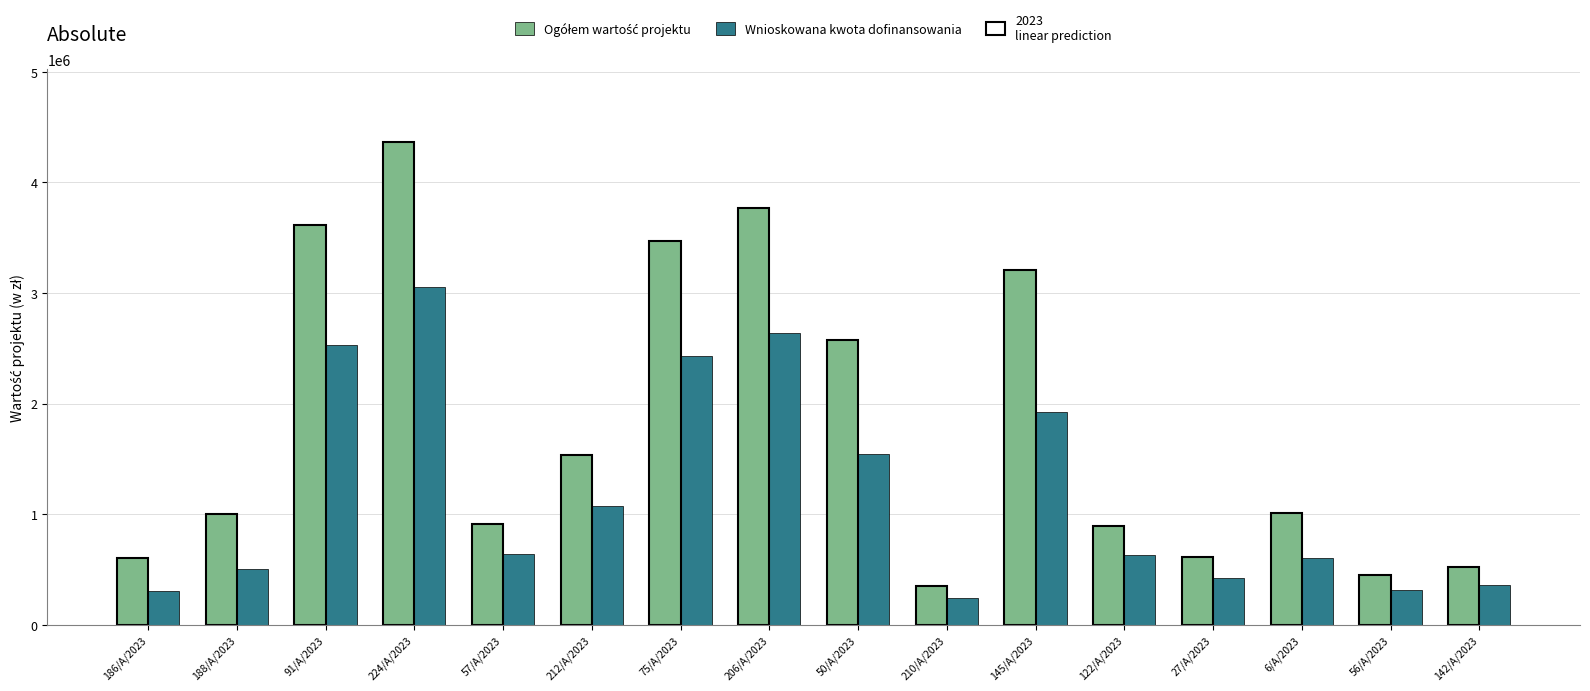

What is the total value across all series at 56/A/2023?

1201036.0